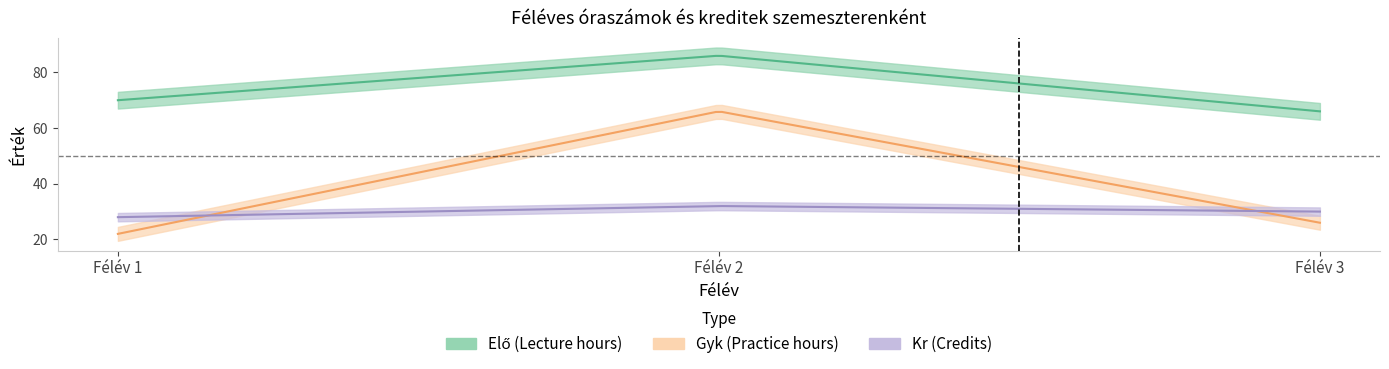

Is it true that Kr equals 53 at 3?

False